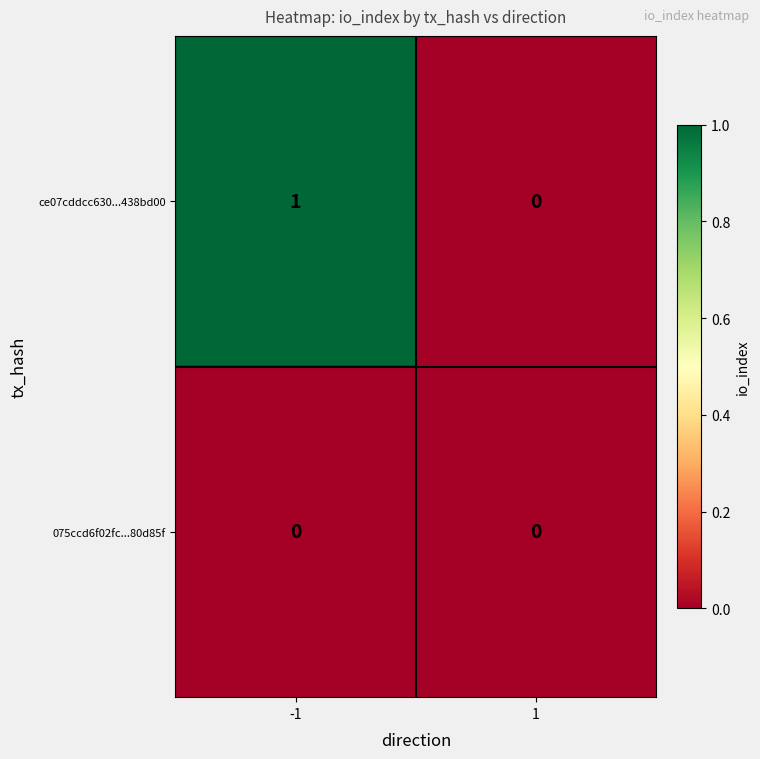

Reading left to right, list all the values displayed in this chart.

ce07cddcc630...438bd00: 1	0
075ccd6f02fc...80d85f: 0	0